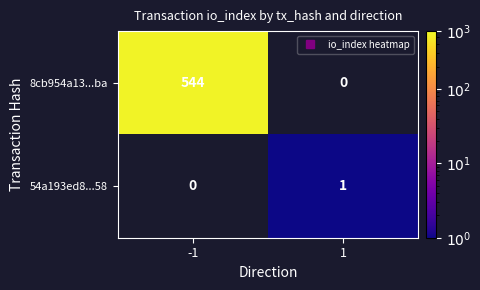

True or false: 8cb954a13...ba has a value of 544 at -1.

True